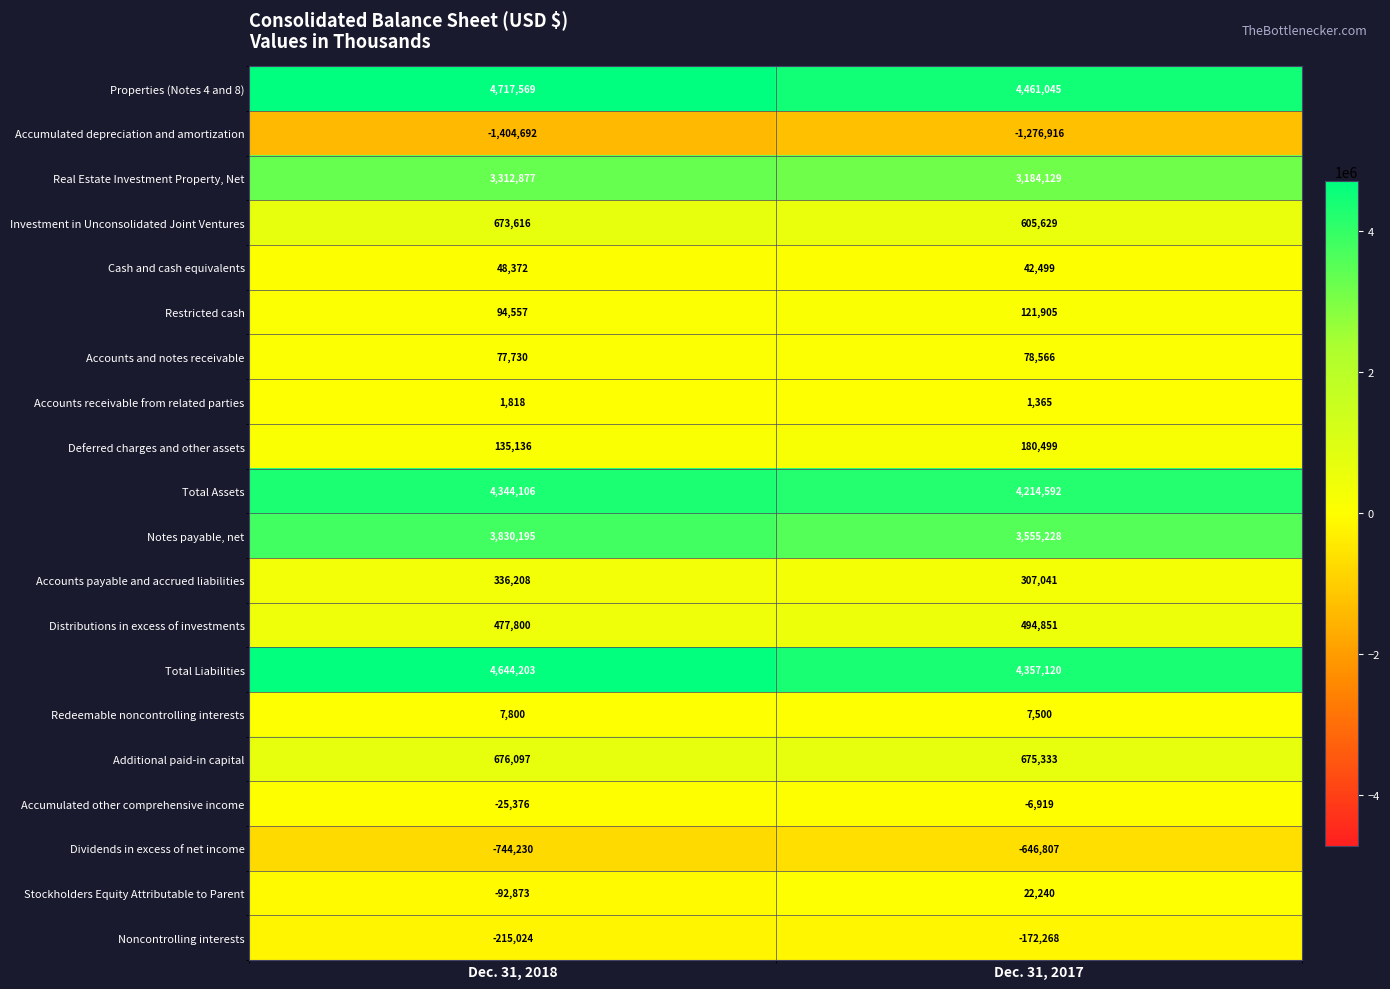

What is the total value across all series at Dec. 31, 2017?

20206632